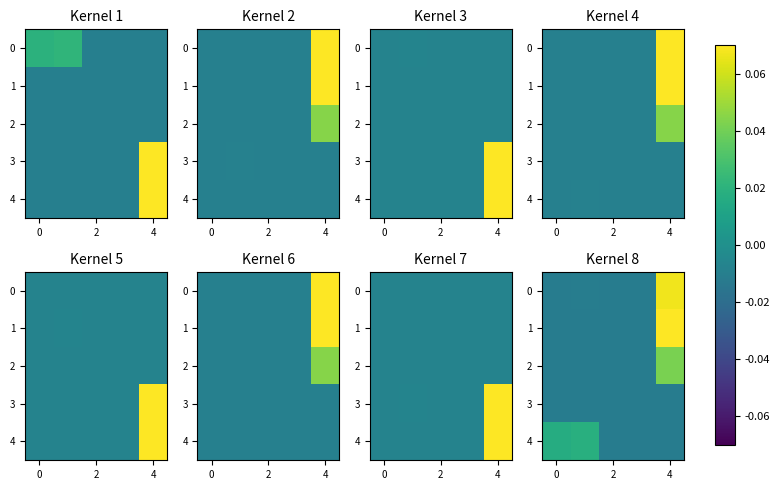

The value of 4 at 4 is -0.0. True or false?

True